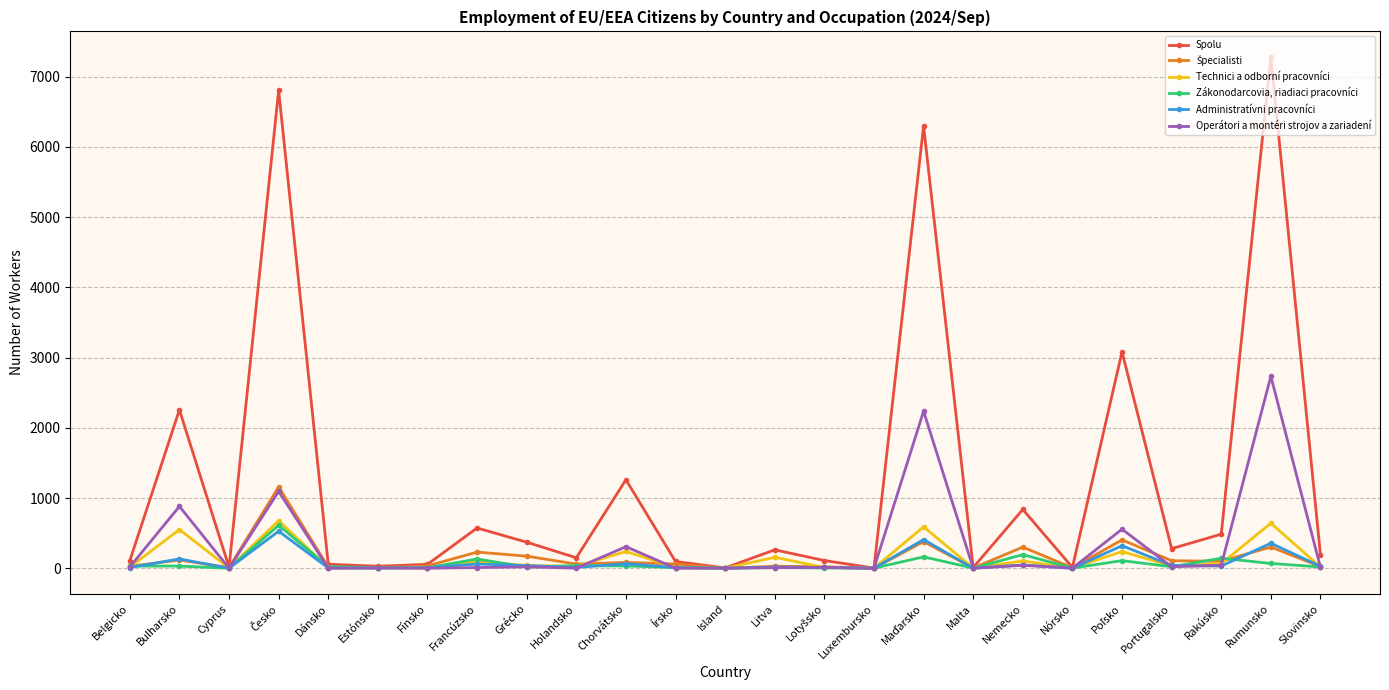

The value of Zákonodarcovia, riadiaci pracovníci at Nemecko is 194. True or false?

True